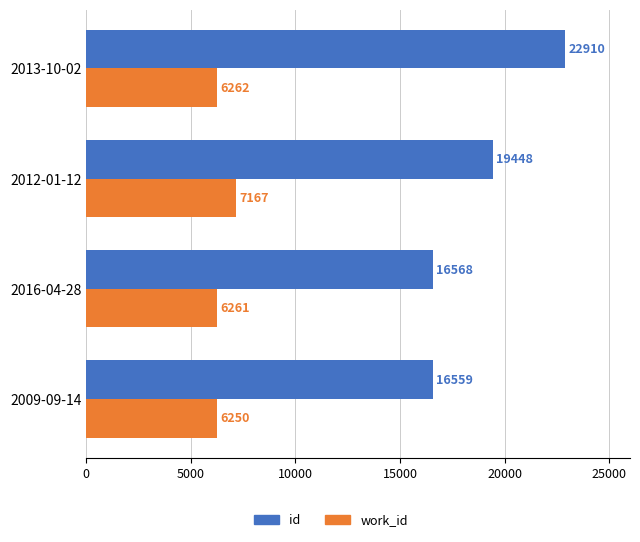

List the series in order of their peak value, highest first.

id, work_id